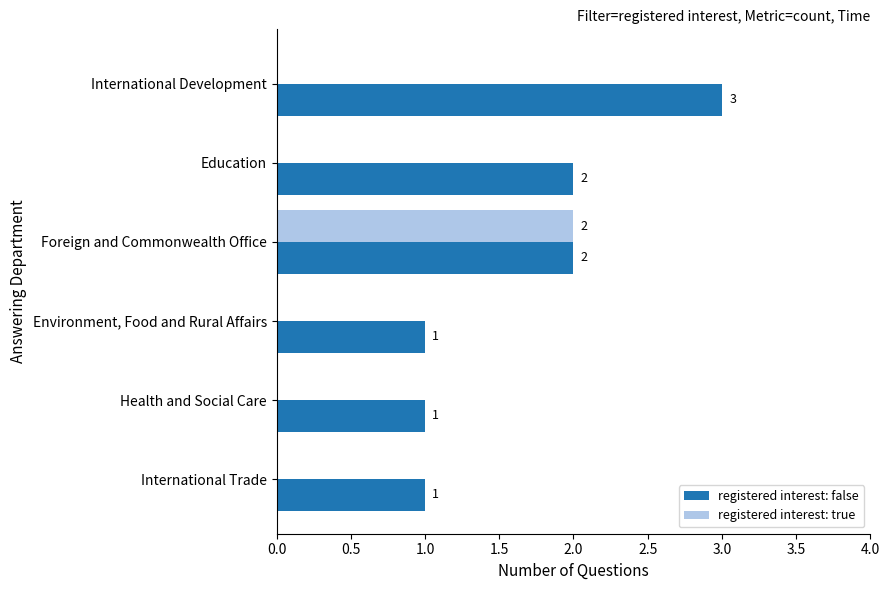

Between Health and Social Care and International Development, which series saw the biggest shift?

registered interest: false